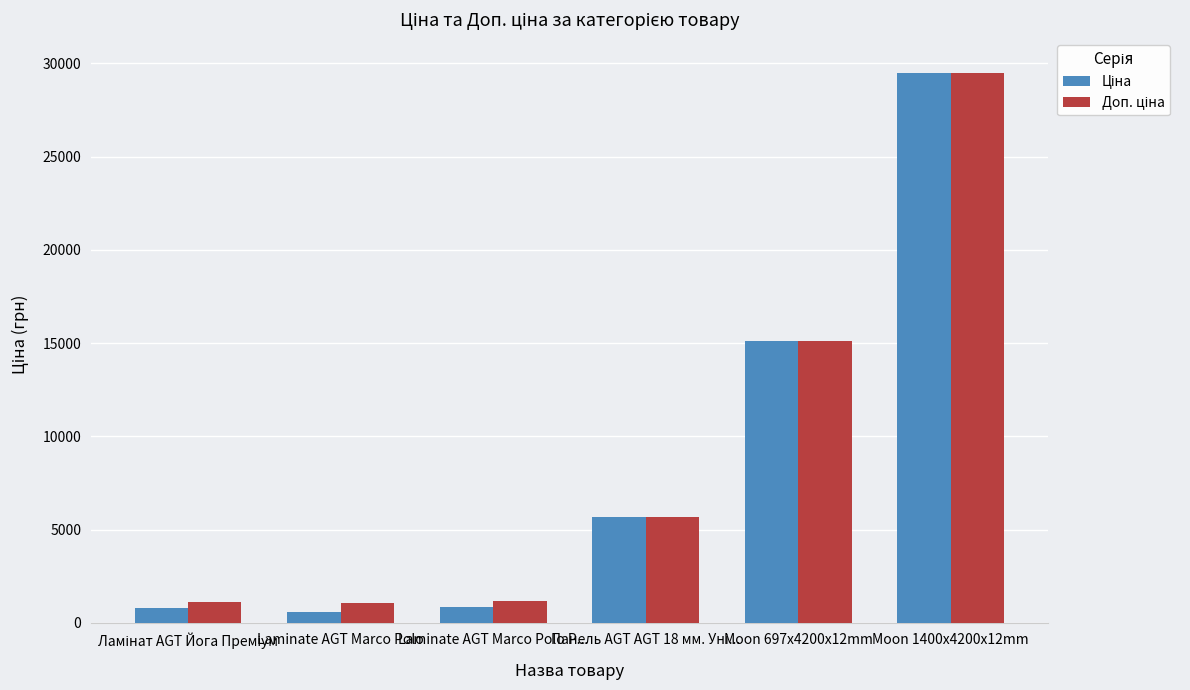

What is the greatest value displayed?

29491.5